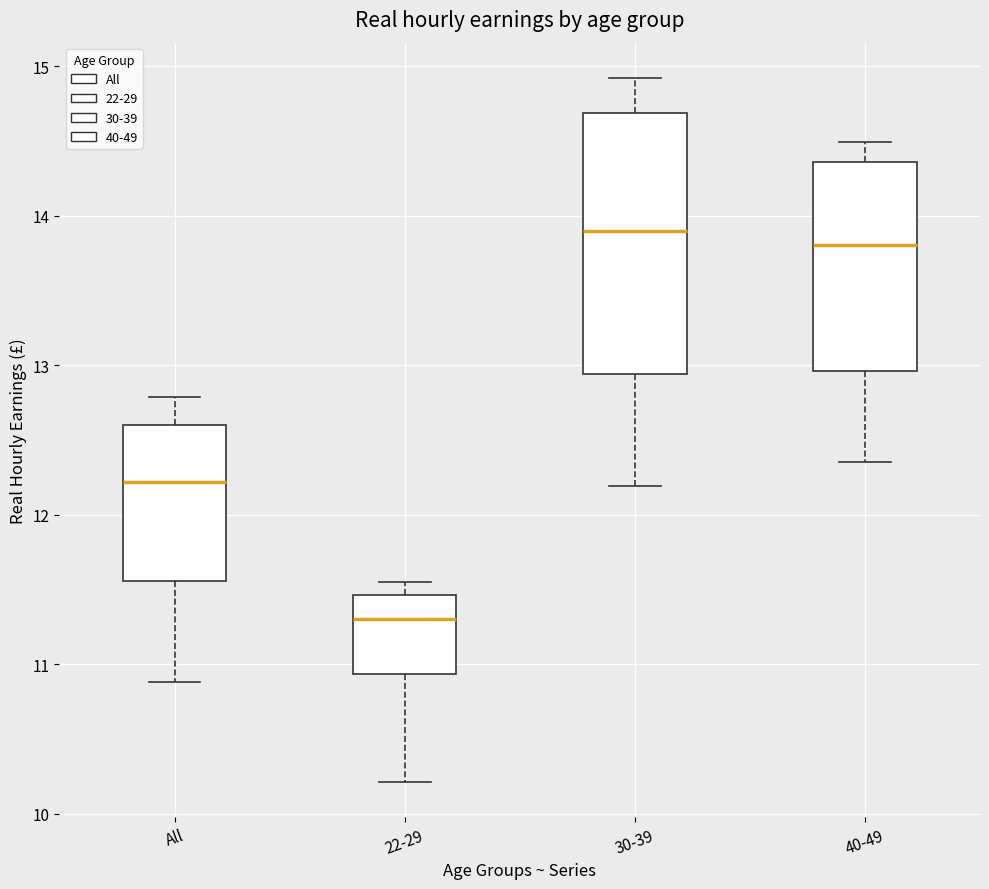

Reading left to right, read every box against the y-axis: the position of its median line, the range the box covers, and the ends of its whiskers. The values are not printed on the chart, so give them approximately, as read against the axis.

All: median 12.2, box 11.6 to 12.6, whiskers 10.9 to 12.8
22-29: median 11.3, box 10.9 to 11.5, whiskers 10.2 to 11.6
30-39: median 13.9, box 12.9 to 14.7, whiskers 12.2 to 14.9
40-49: median 13.8, box 13.0 to 14.4, whiskers 12.4 to 14.5